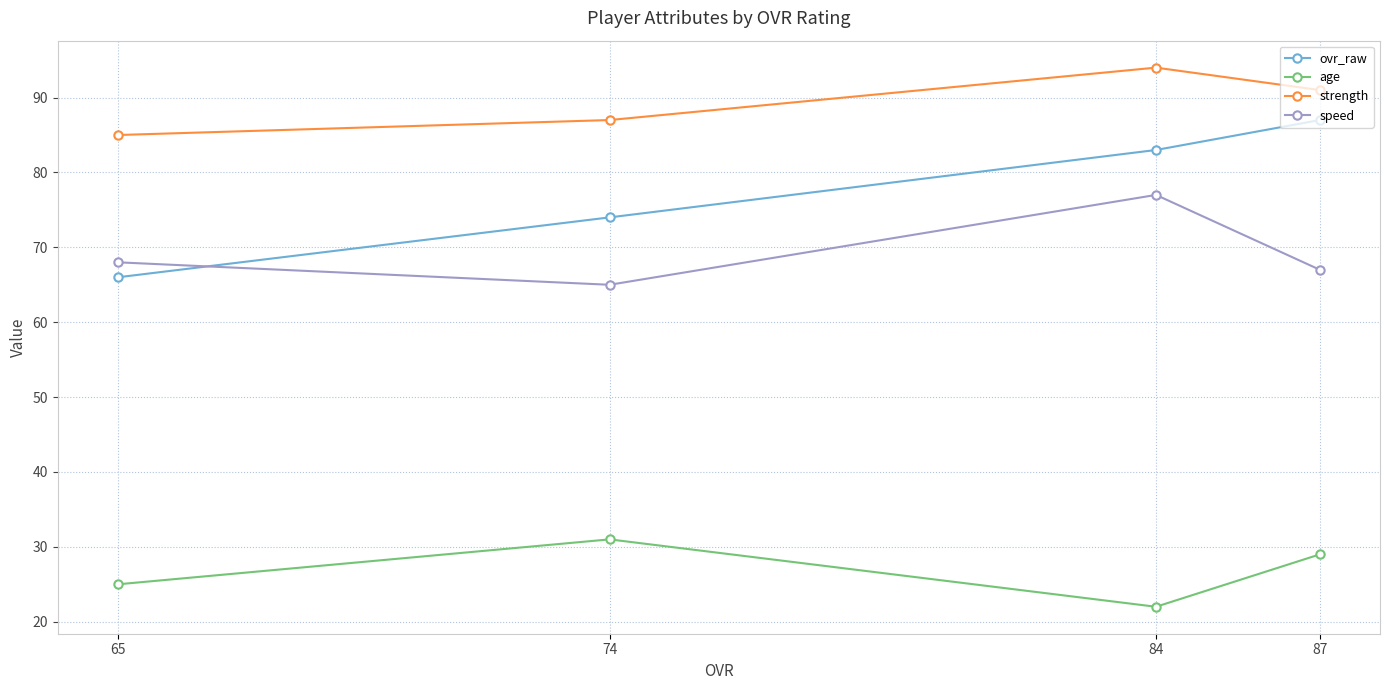

At which category does the chart reach its peak across all series?

84